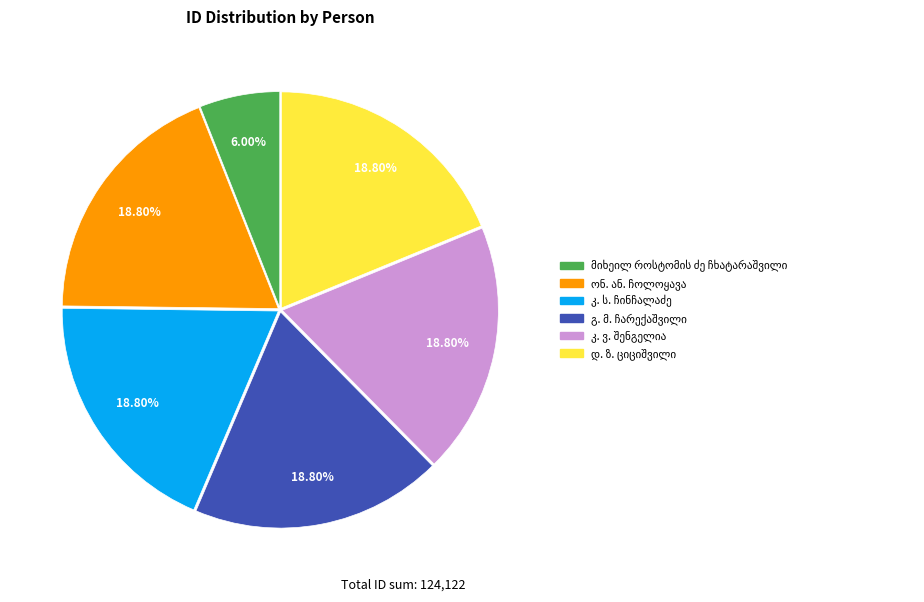

Is there any slice that represents more than half of the pie?

No